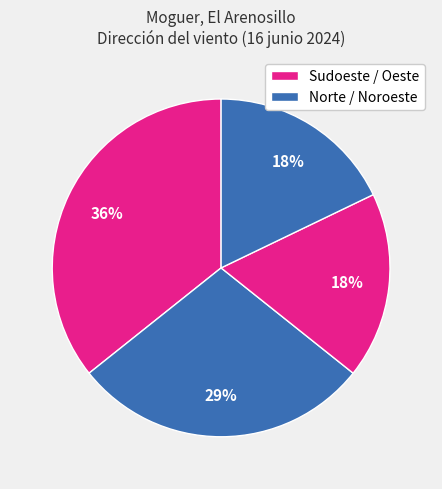

Count the number of slices in the pie.

4